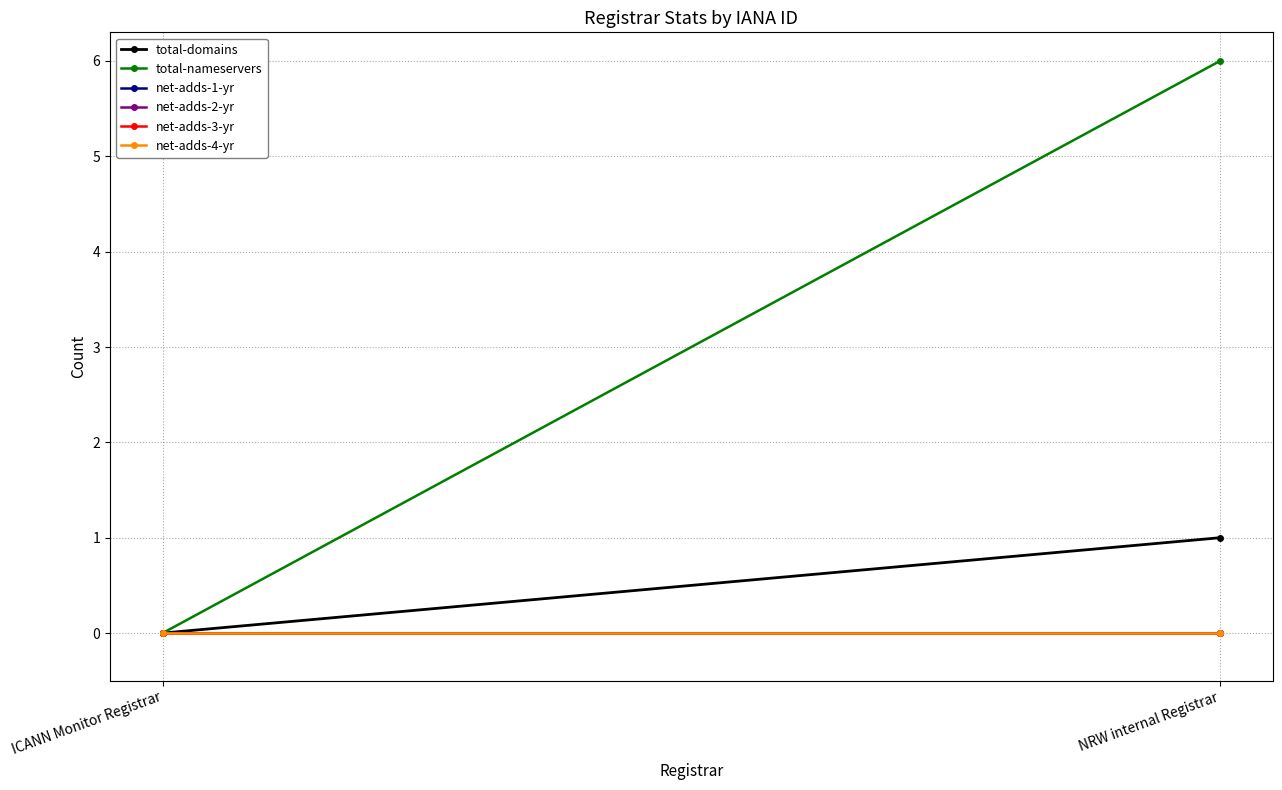

Is the value of net-adds-3-yr at NRW internal Registrar greater than the value of net-adds-2-yr at ICANN Monitor Registrar?

No